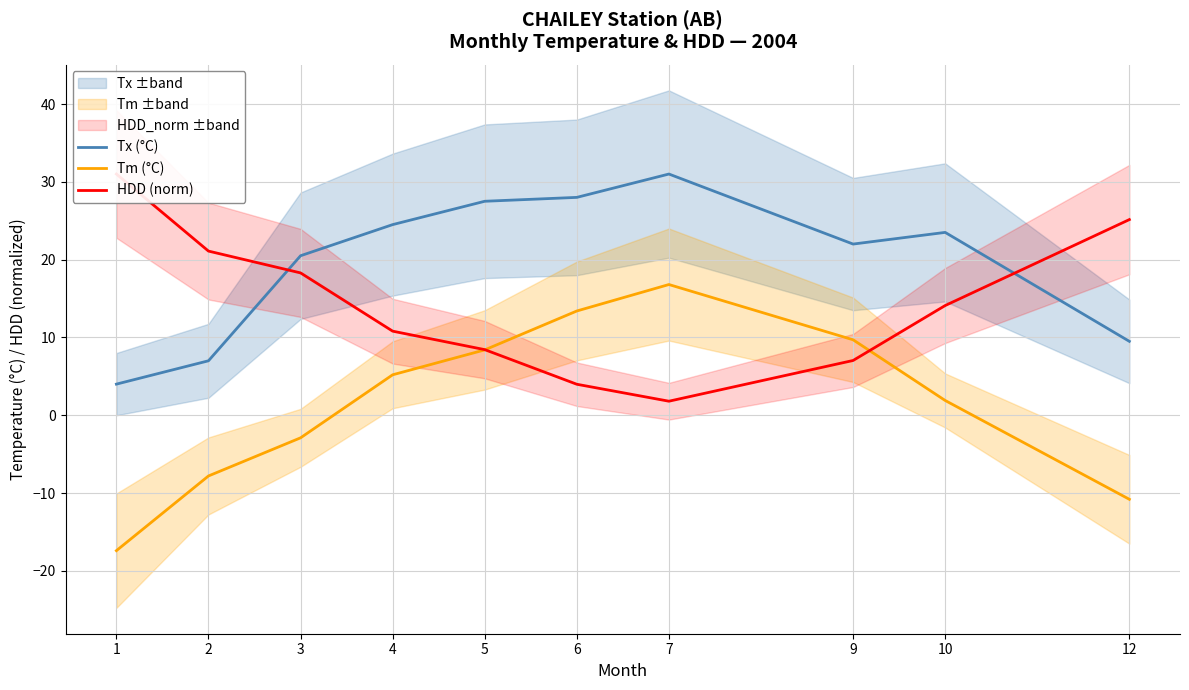

Is it true that Tm (°C) equals 3.0 at 10?

False